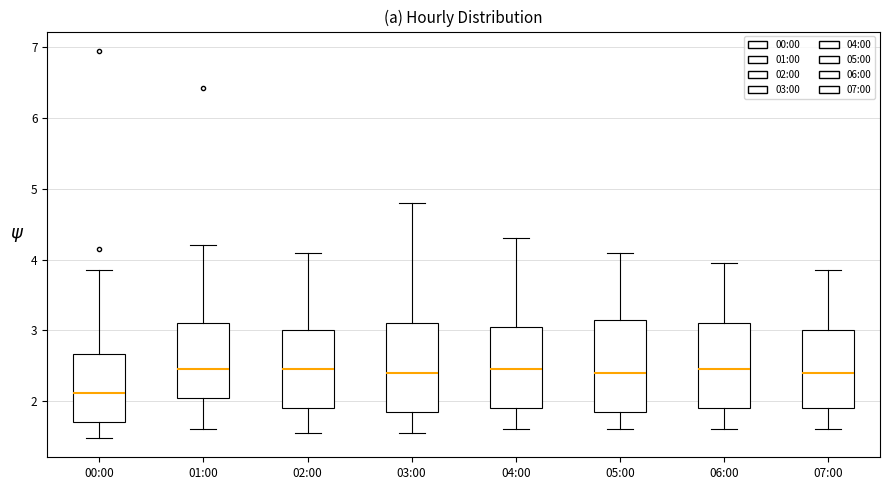

Which box's median line is the lowest?

00:00